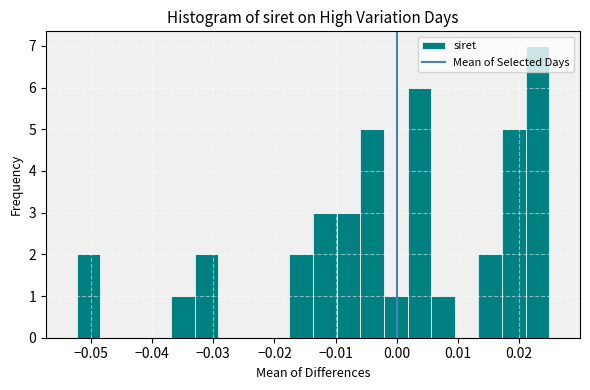

Around what value on the x-axis is the tallest bar? Give the approximate position of its centre, as read against the axis.

0.023